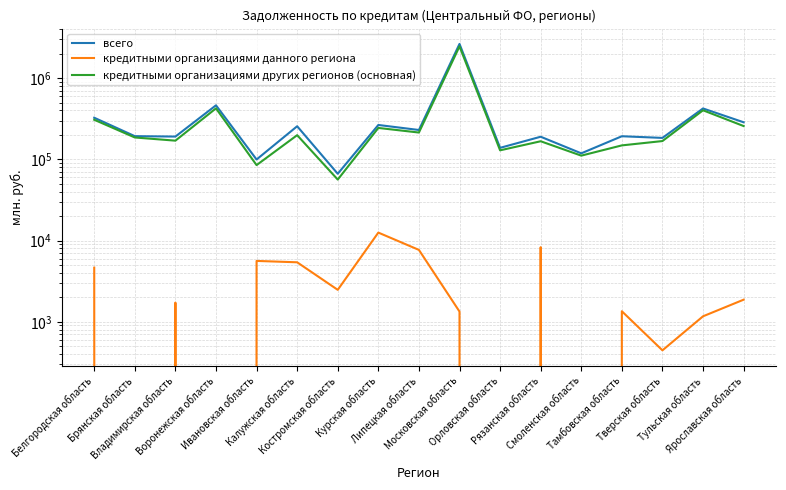

What is the sum of all кредитными организациями данного региона values?

54530